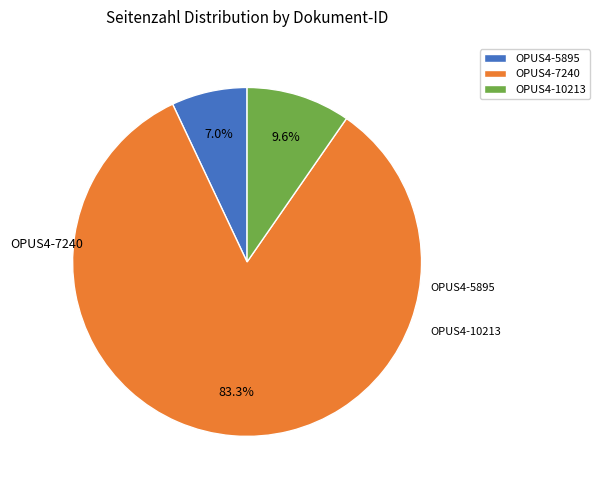

Which category accounts for the majority?

OPUS4-7240